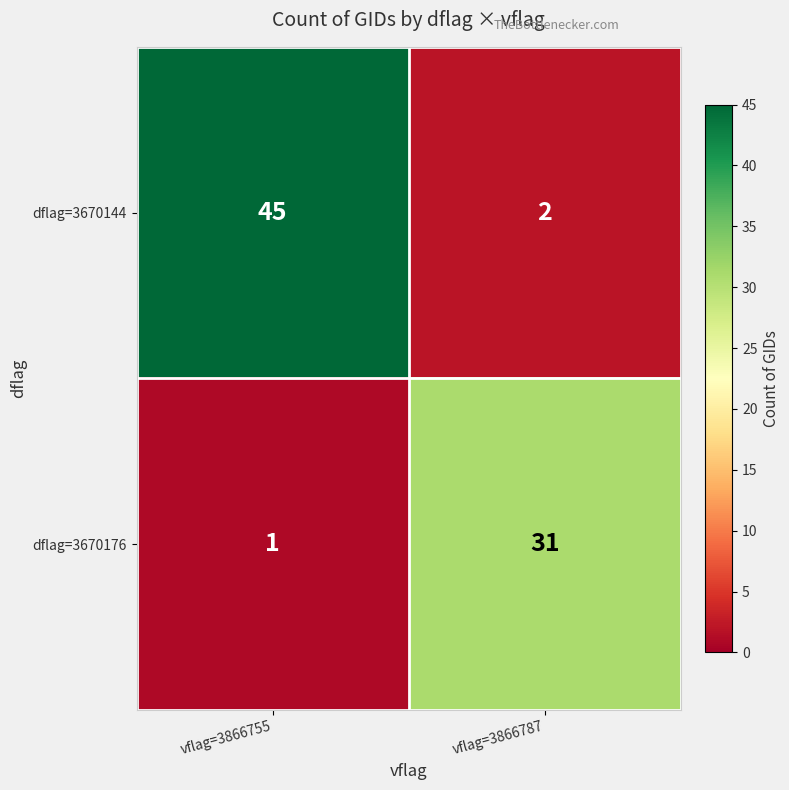

The dflag=3670176 series shows 31 at vflag=3866787. True or false?

True